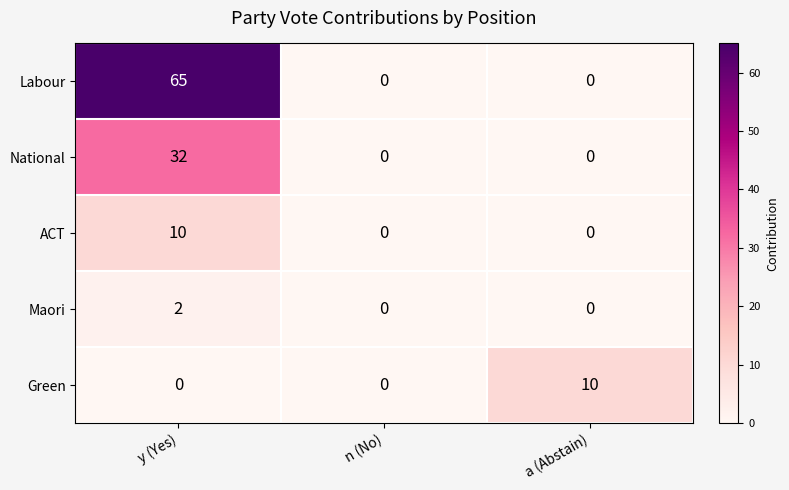

At which category is the sum across all series the highest?

y (Yes)